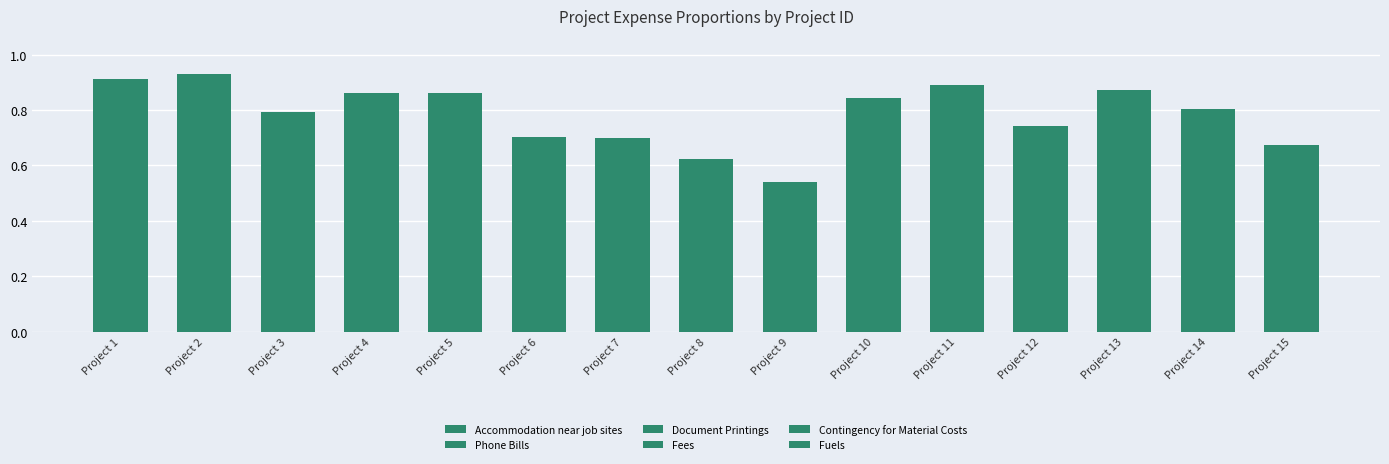

What is the sum of the Accommodation near job sites values at Project 3 and Project 11?

0.3